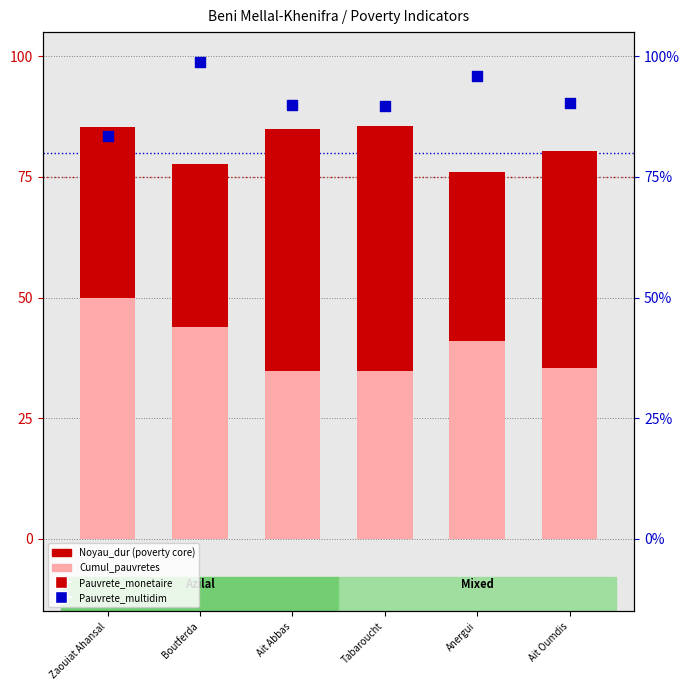

Which series has the largest total across all categories?

Pauvrete_multidim